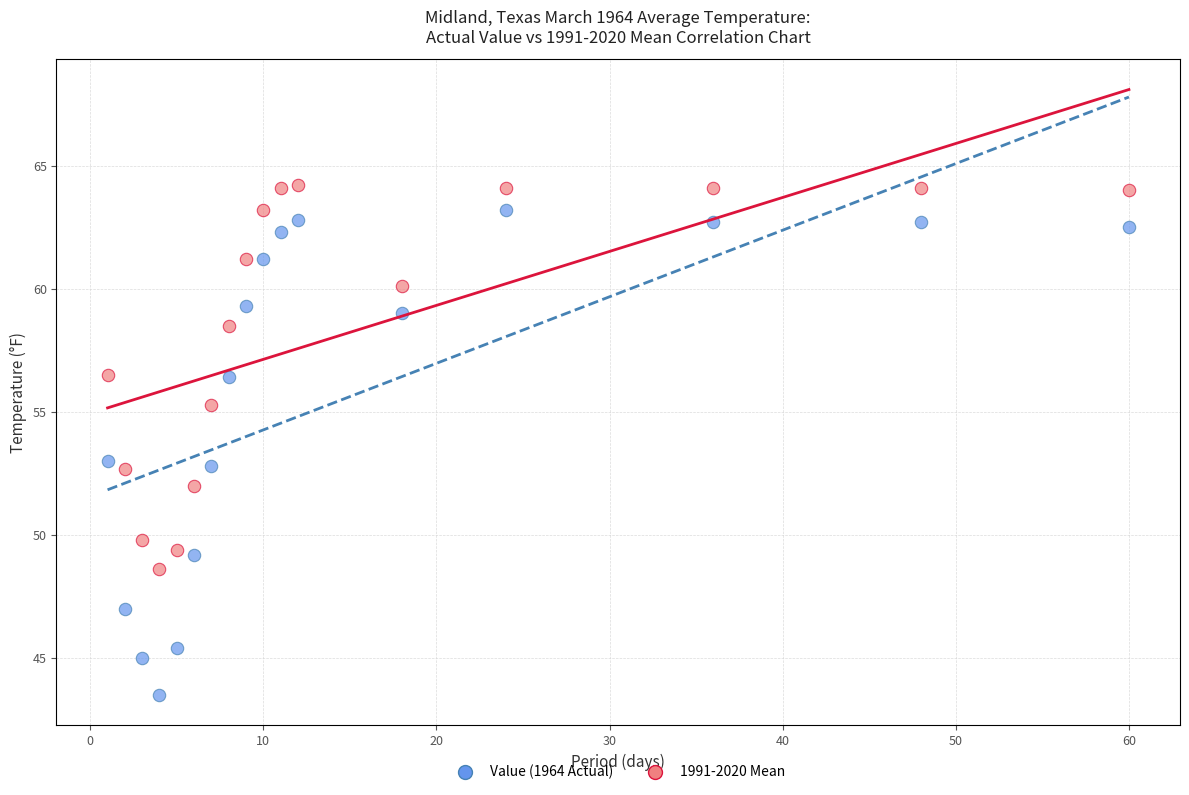

Across all data points, what is the range of Y values (max minus min)?

20.7